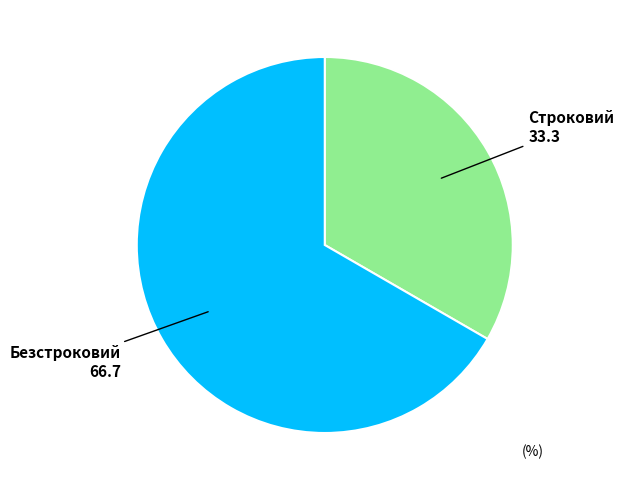

Do Безстроковий and Строковий together represent more than half of the pie?

Yes